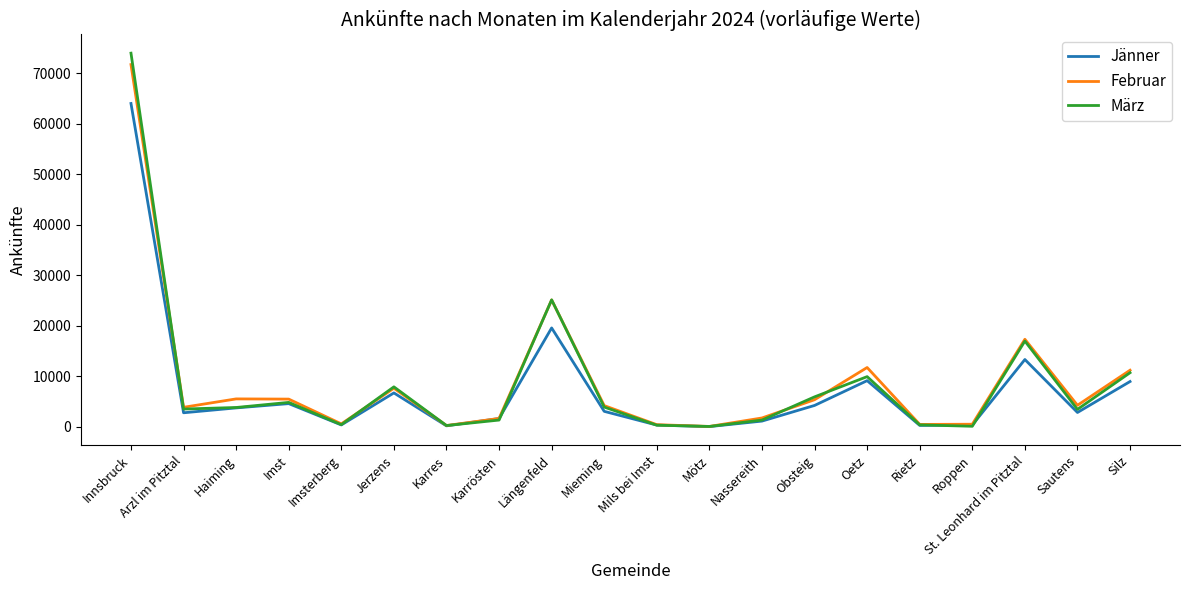

At which label does März first exceed 3794?

Innsbruck